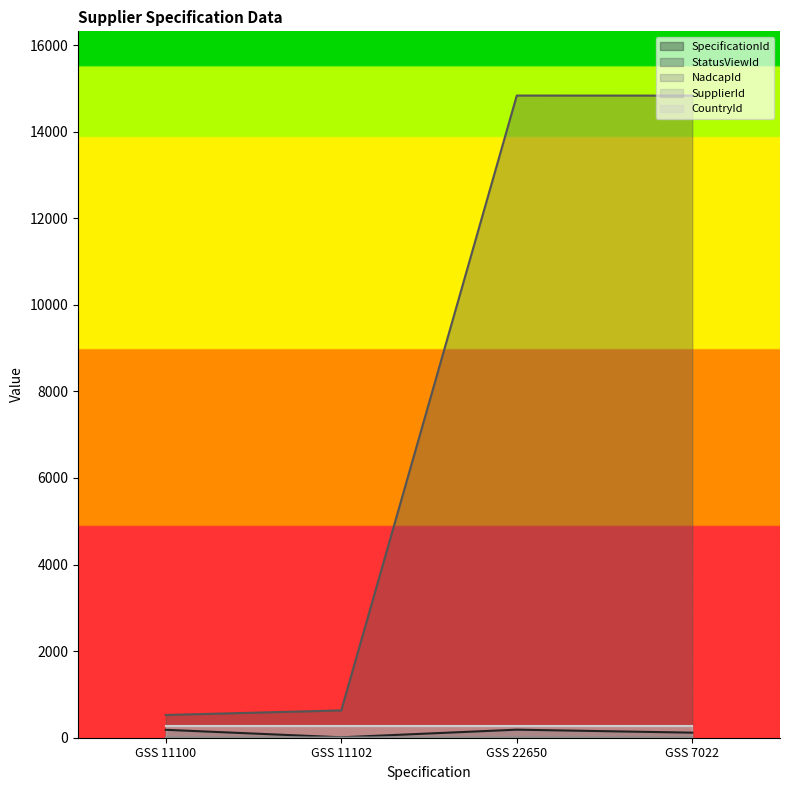

What is the sum of the SpecificationId values at GSS 22650 and GSS 7022?

303